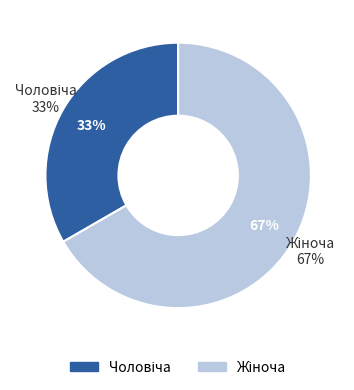

How many slices are in this pie chart?

2